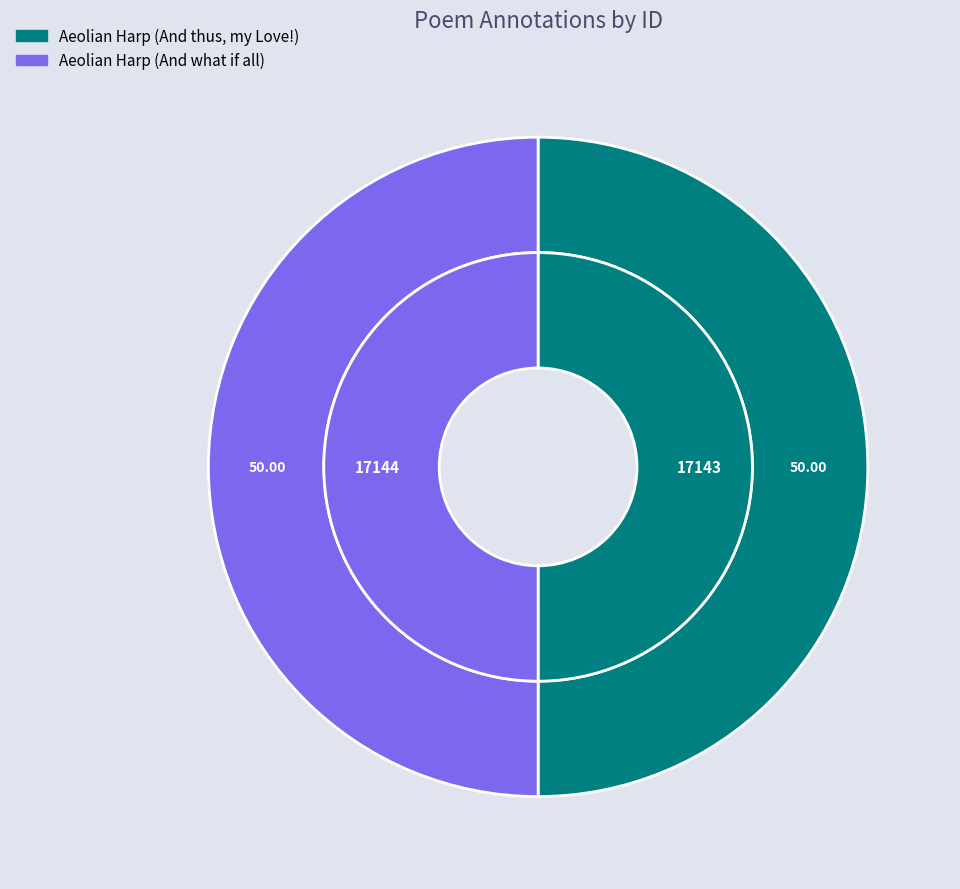

How many slices are in this pie chart?

2